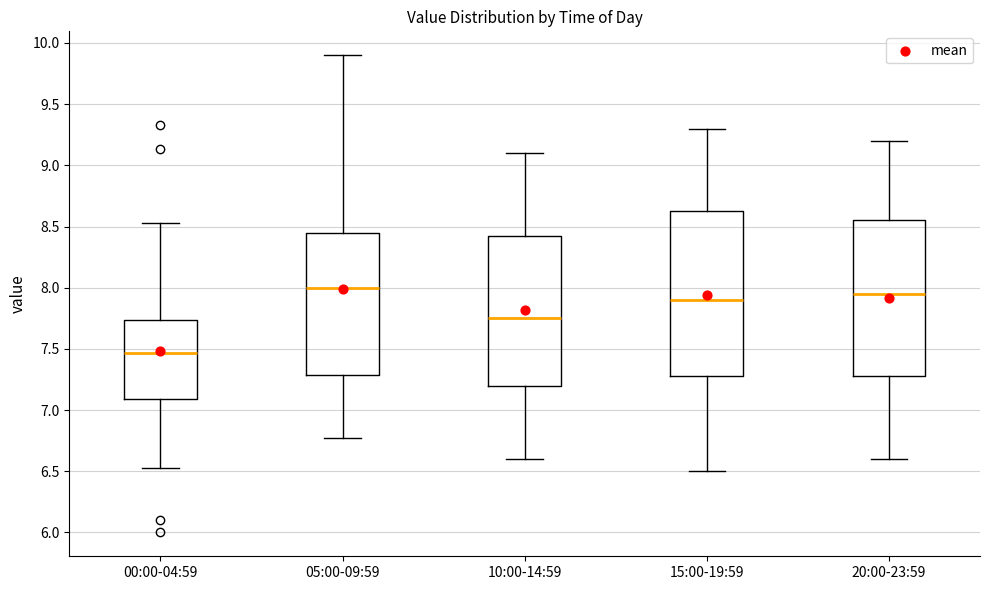

Where is the upper edge of the box for 00:00-04:59 on the y-axis? The values are not printed on the chart, so give them approximately, as read against the axis.

7.75